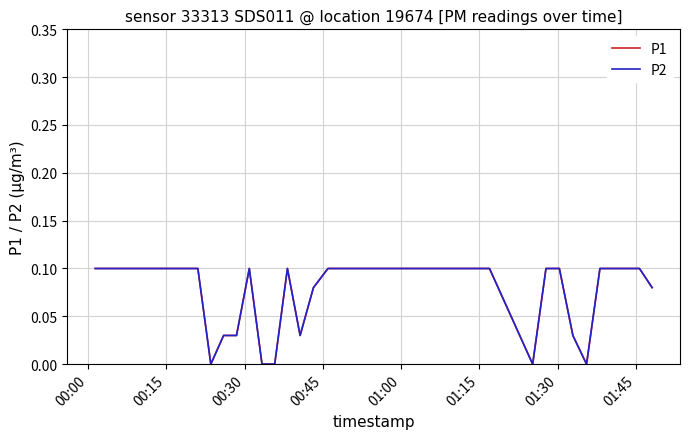

What is the difference between the maximum and minimum values in the P1 series?

0.1